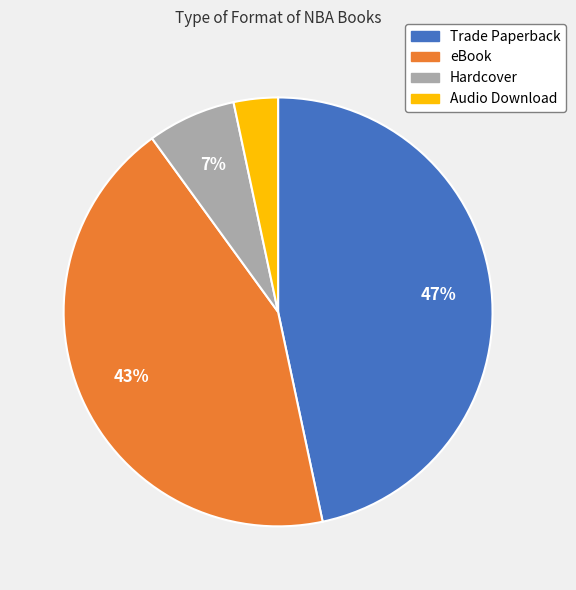

Is Hardcover the majority of the pie?

No